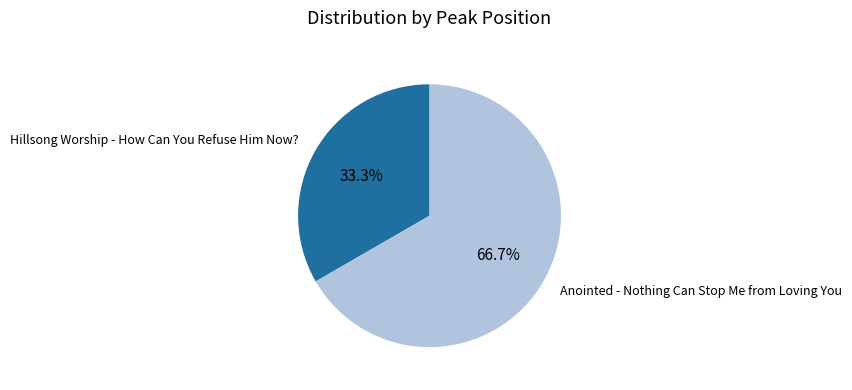

Is there a majority slice in this chart?

Yes